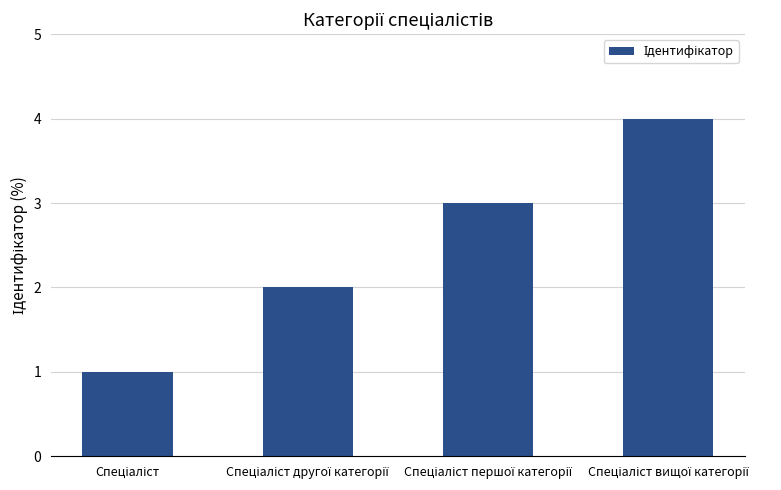

What is the maximum value shown in the chart?

4